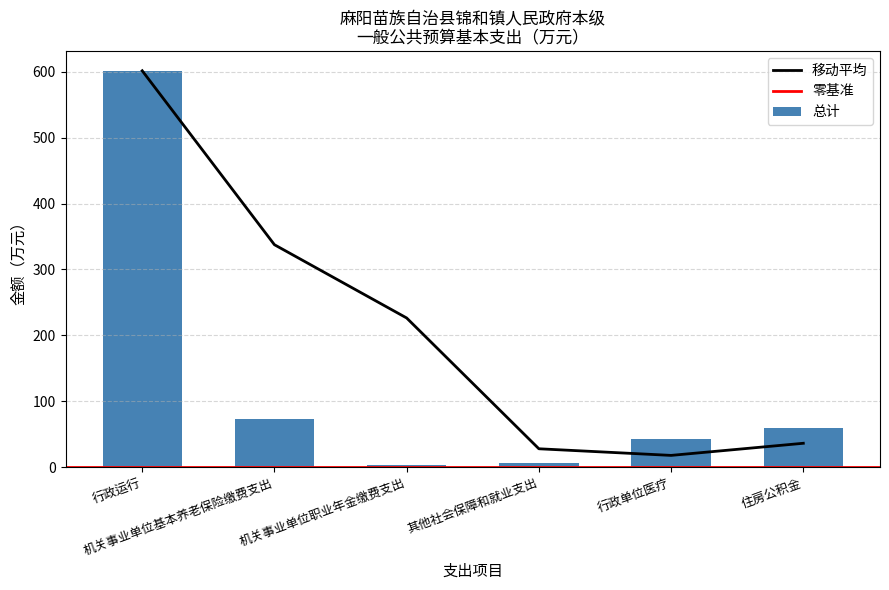

What position from the right is 其他社会保障和就业支出?

3